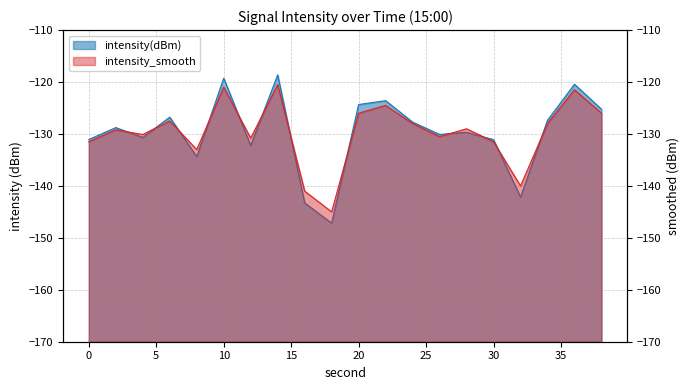

True or false: intensity(dBm) and intensity_smooth cross at least once.

True